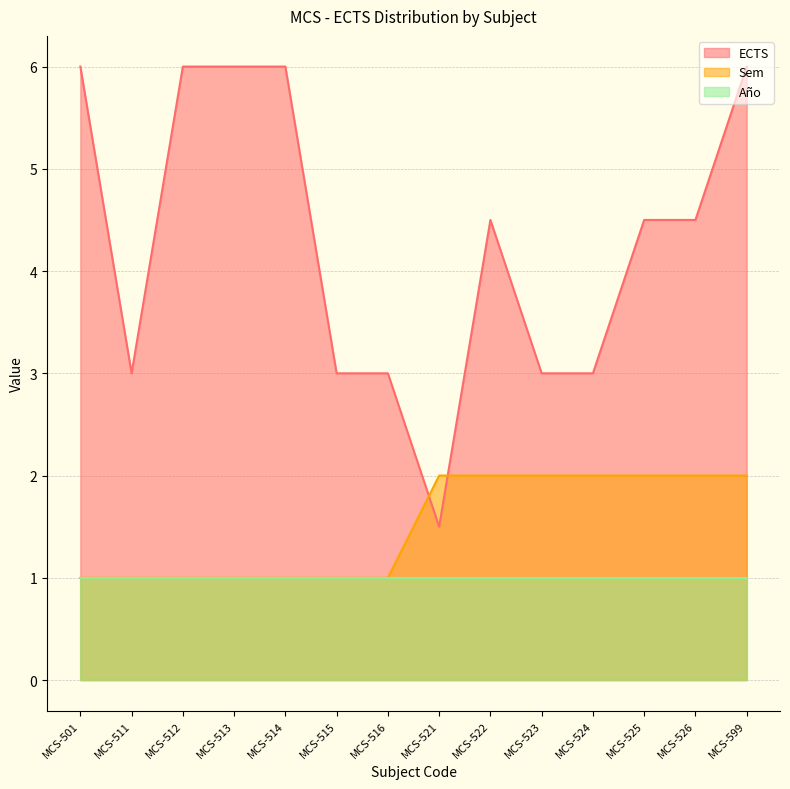

Does the chart display data point markers on the line(s)?

No